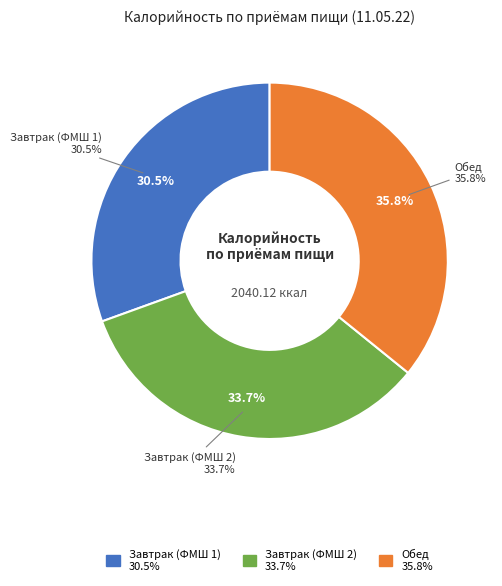

Which category has the biggest portion of the pie?

Обед